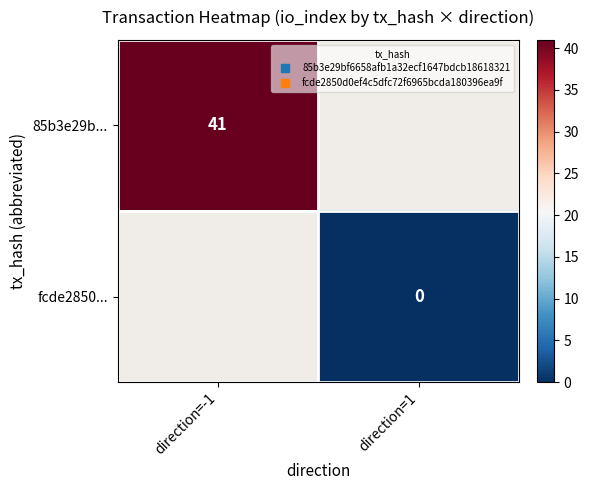

Is it true that 85b3e29b... equals 20.7 at direction=-1?

False